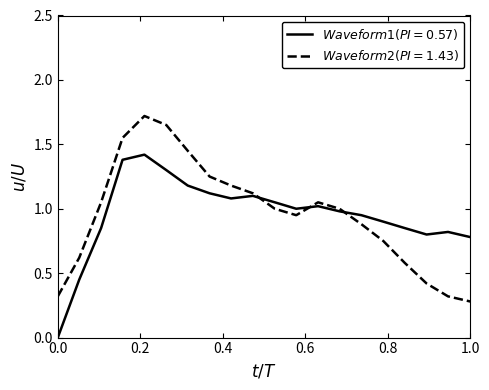

What is the greatest value displayed?

1.7